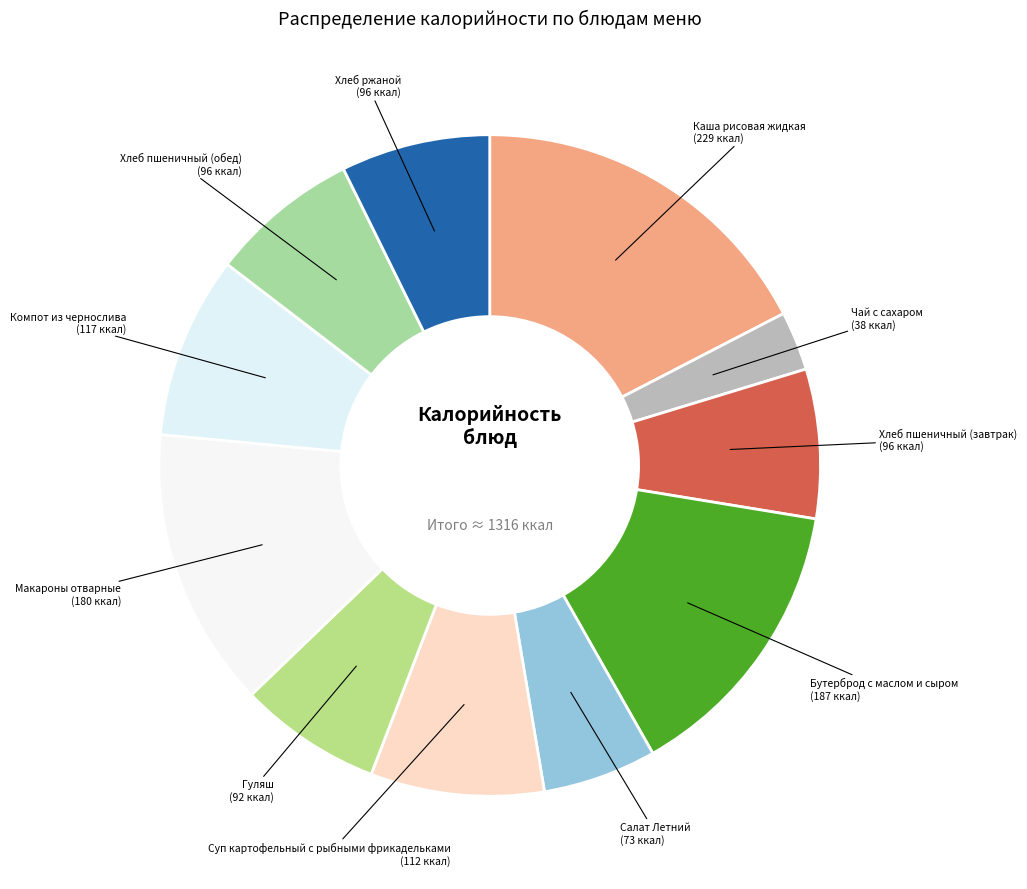

Count the number of slices in the pie.

11